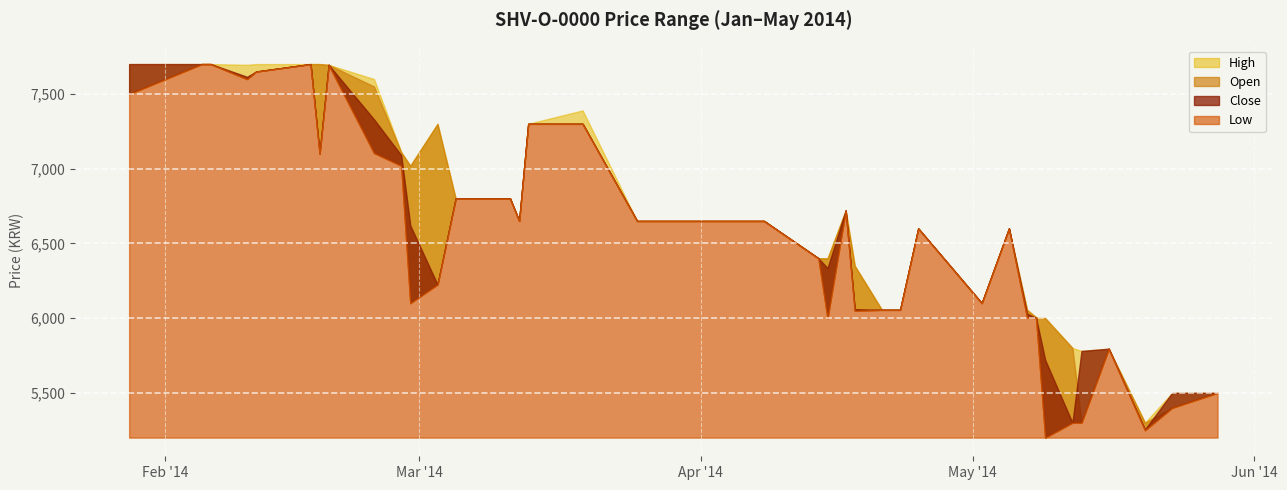

What is the smallest value displayed?

5200